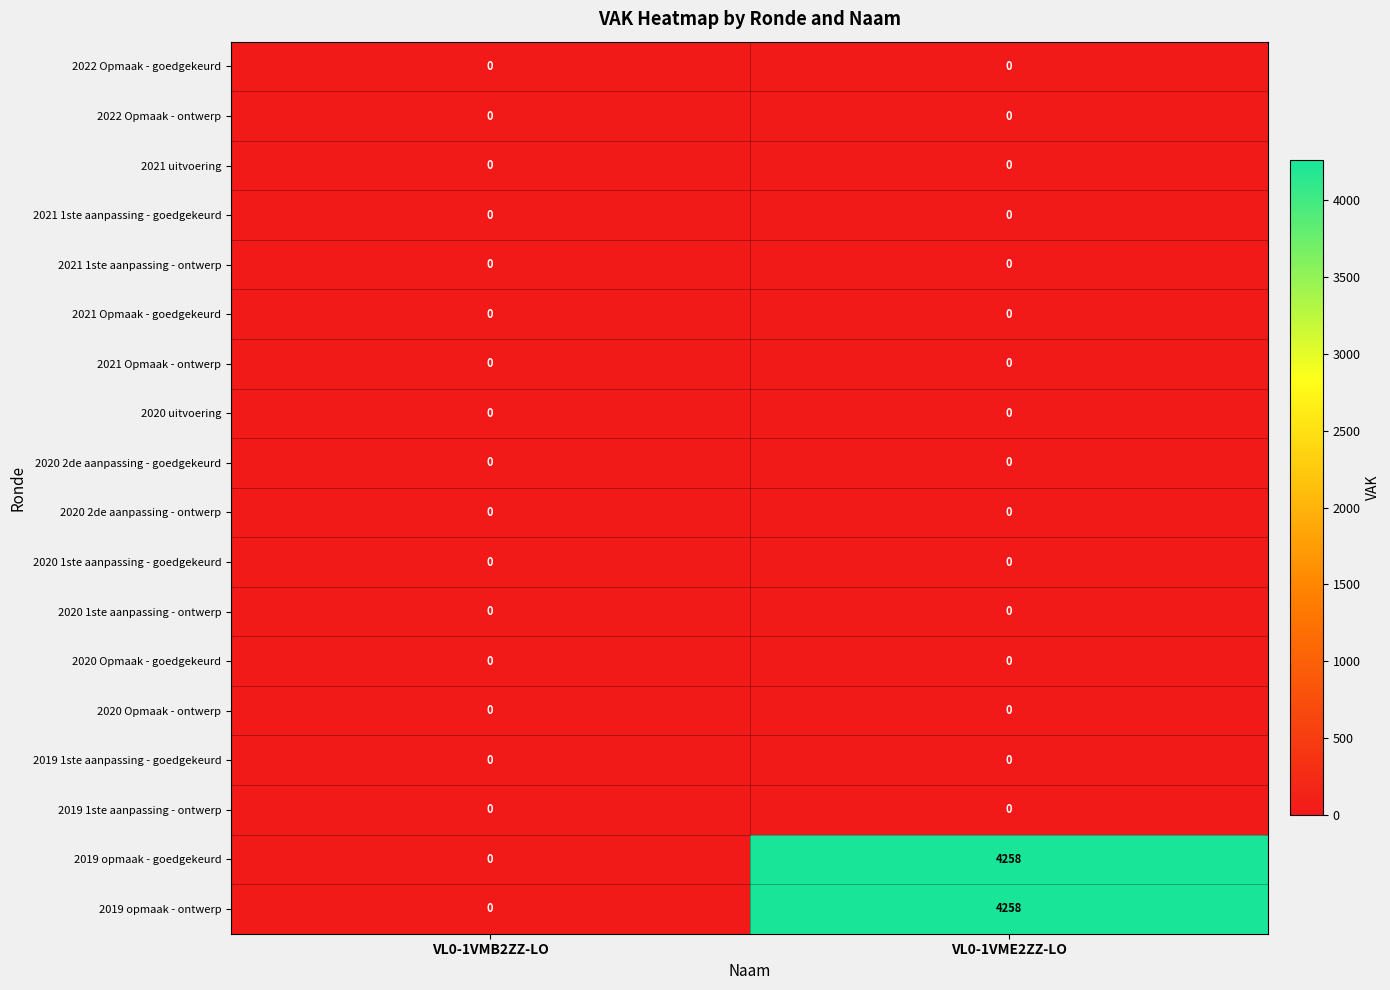

At which category is the sum across all series the highest?

VL0-1VME2ZZ-LO